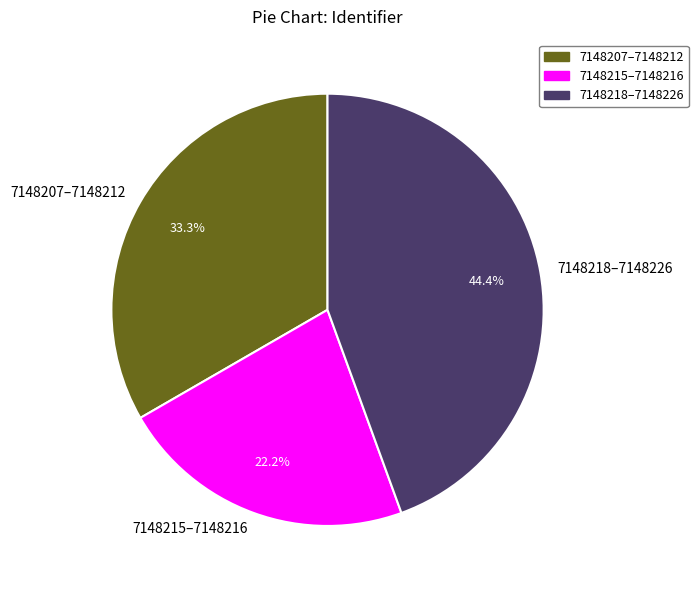

What is the ratio of the value at 7148215–7148216 to the value at 7148207–7148212?

0.7